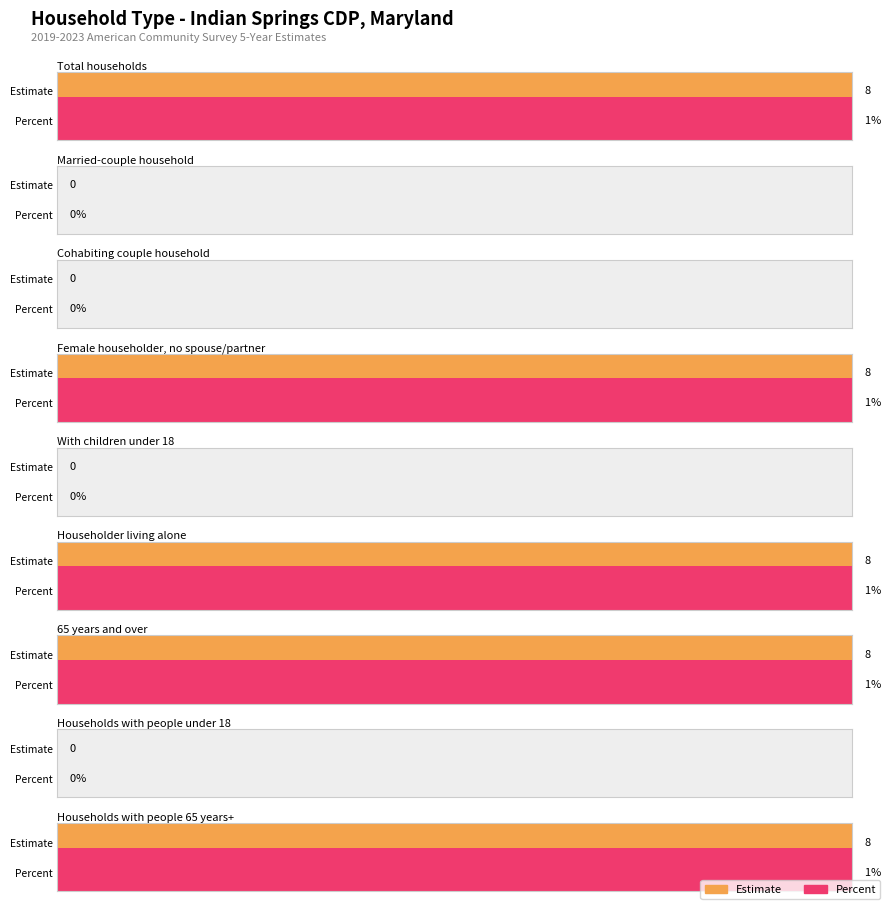

Which series has the largest range (max minus min)?

Estimate